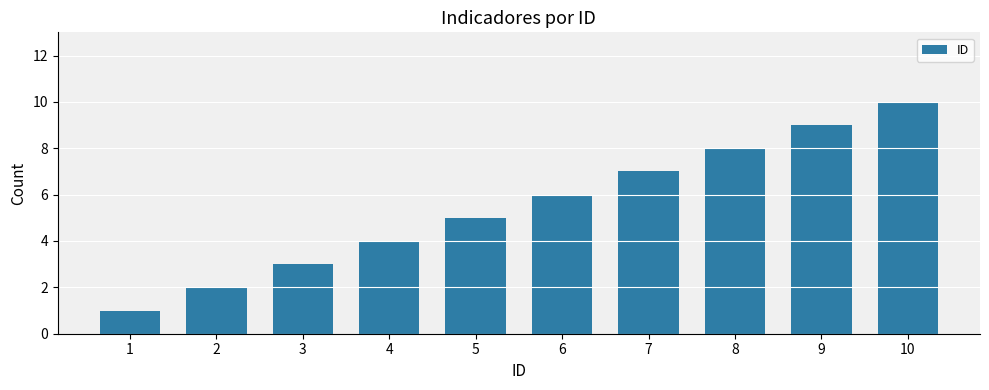

What is the maximum value shown in the chart?

10